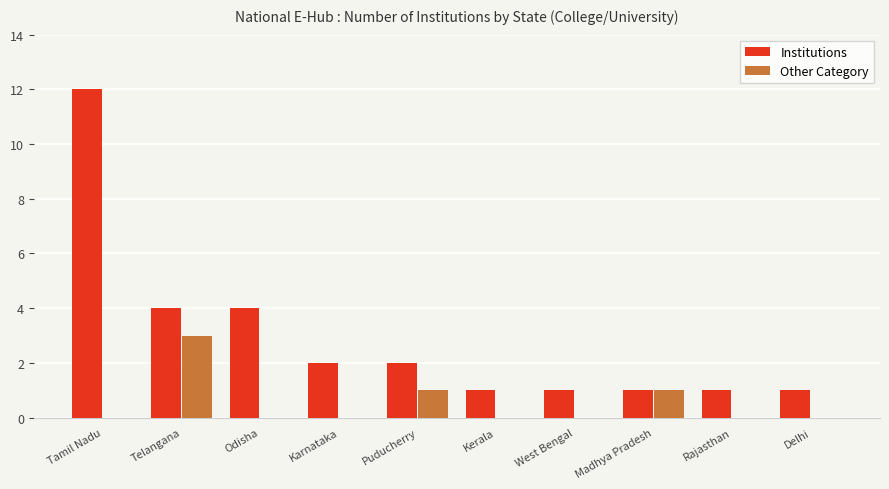

Is the value of Other Category at Rajasthan greater than the value of Institutions at Madhya Pradesh?

No